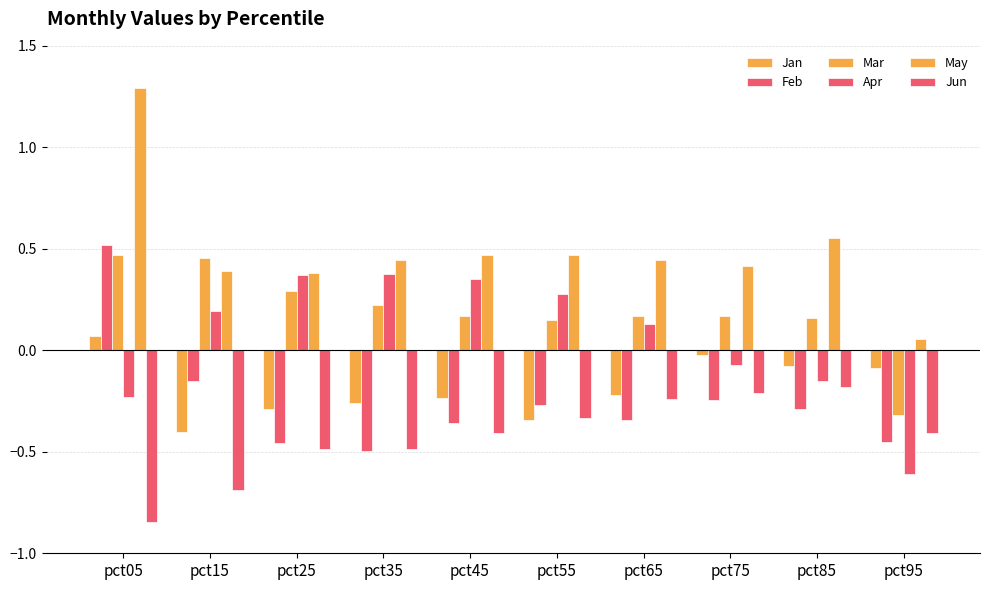

Rank the series at pct05 from lowest to highest value.

Jun, Apr, Jan, Mar, Feb, May